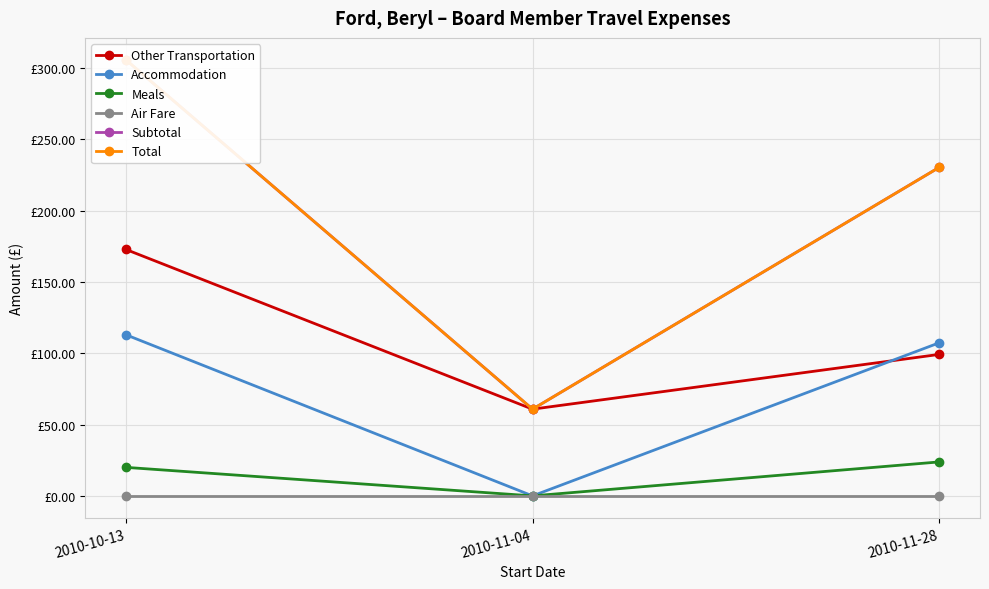

How many values in the Total series are below 230?

1